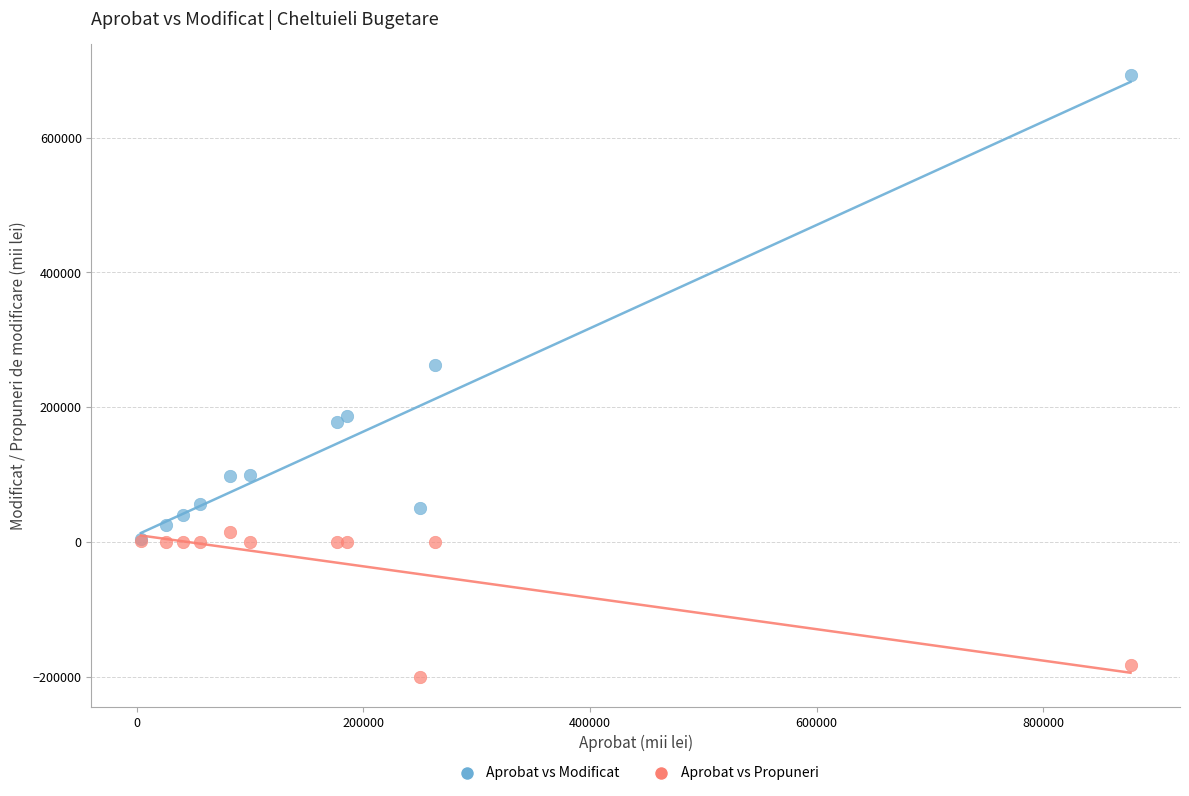

Across all series, what Y value is closest to 246924?

263303.1